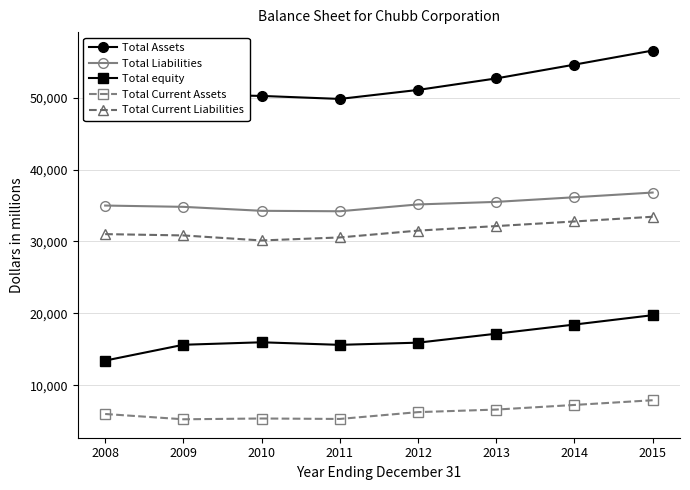

True or false: Total equity and Total Current Liabilities intersect in this chart.

False